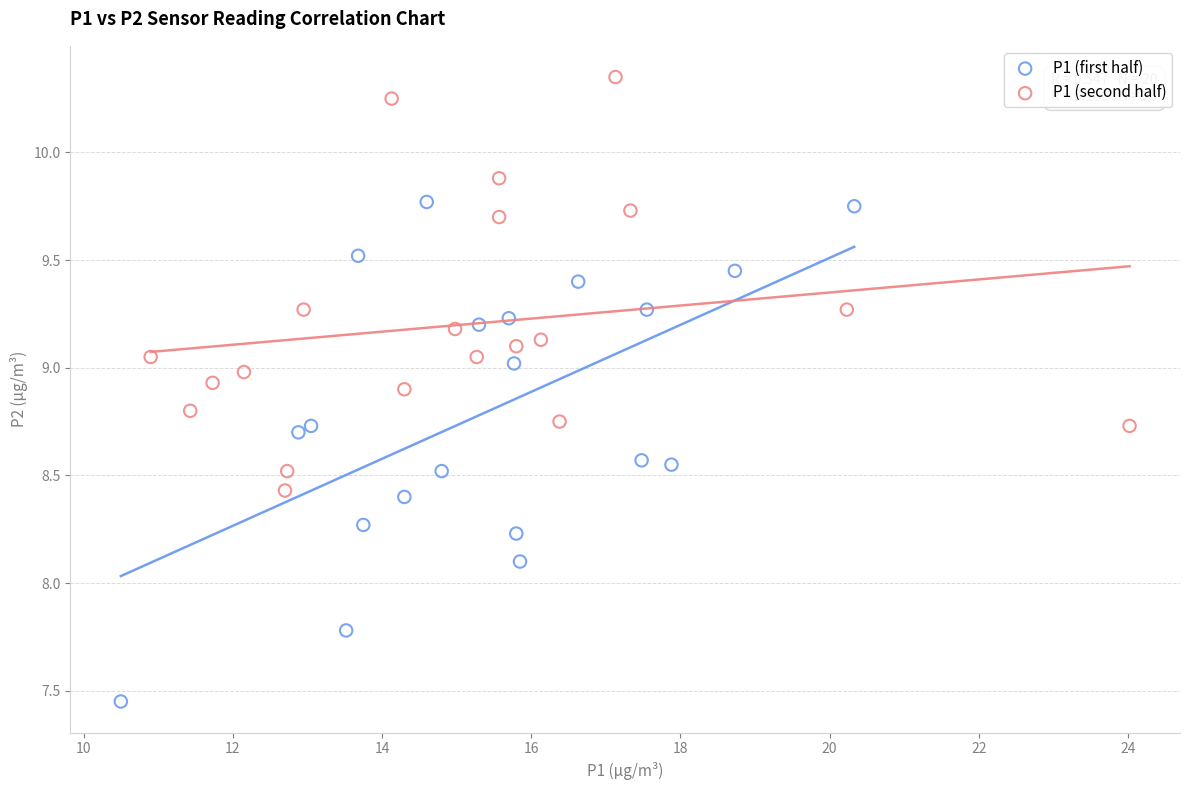

Which series has the widest spread of Y values?

P1 (first half)